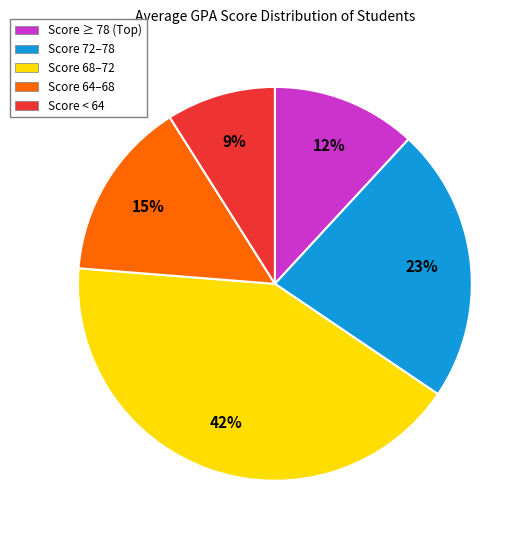

To the nearest percent, what is the average slice percentage?

20%